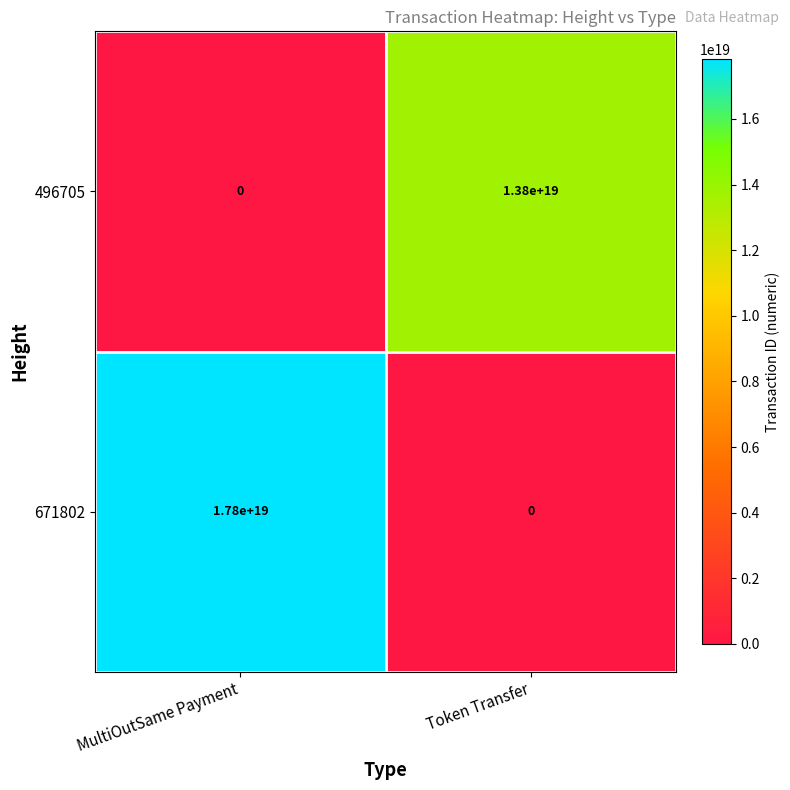

Which series has the largest total across all categories?

671802